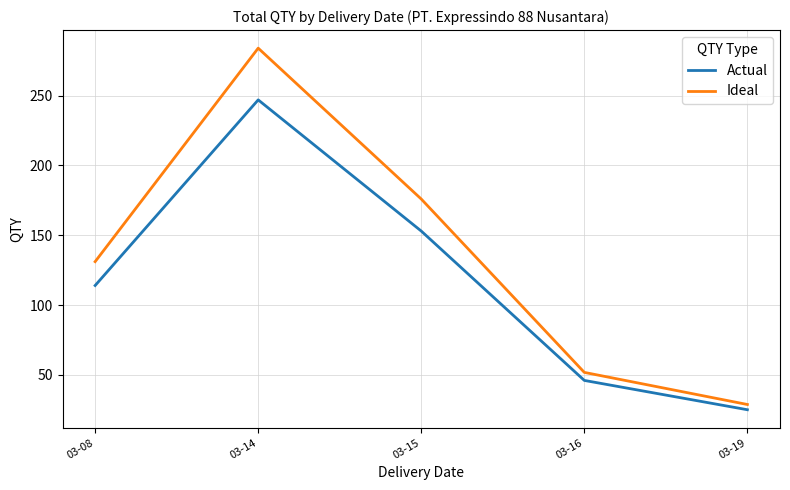

Between 03-16 and 03-19, which series saw the biggest shift?

Ideal